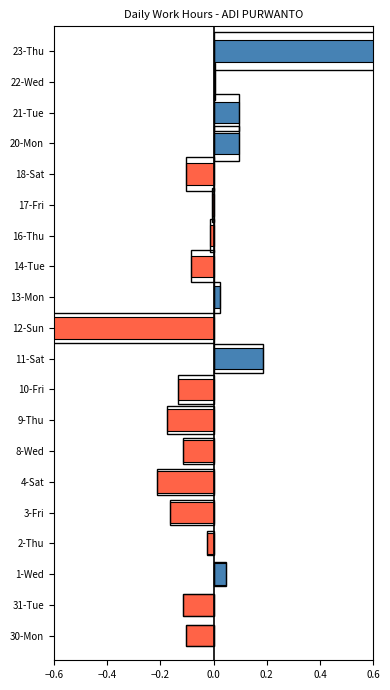

Between 14-Tue and 13-Mon, which is larger?

13-Mon